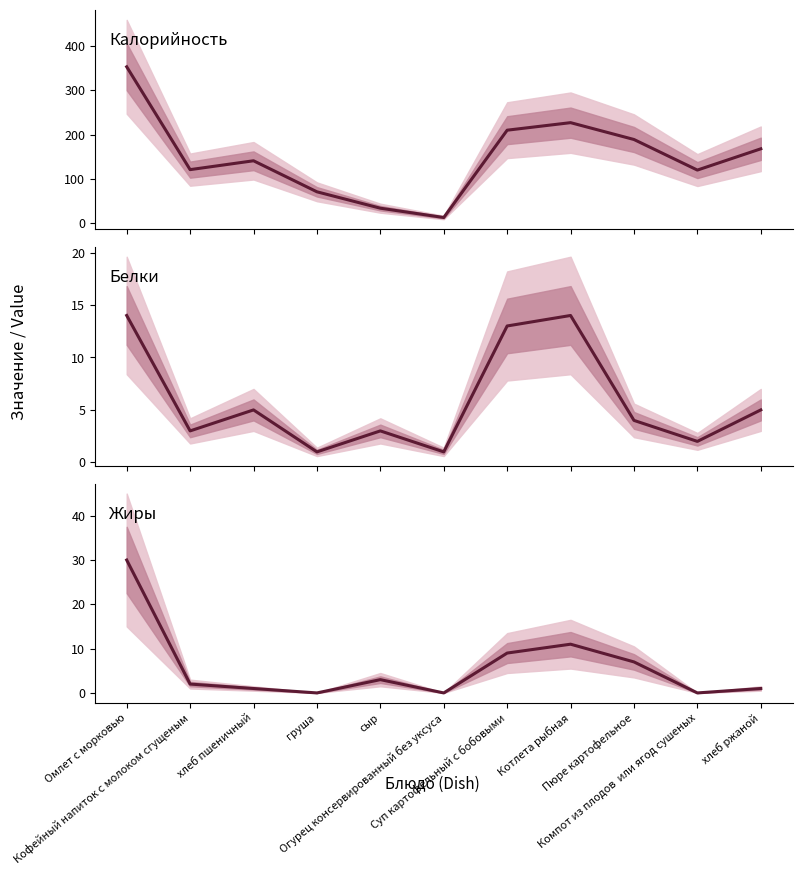

The value of Жиры at Омлет с морковью is 30. True or false?

True